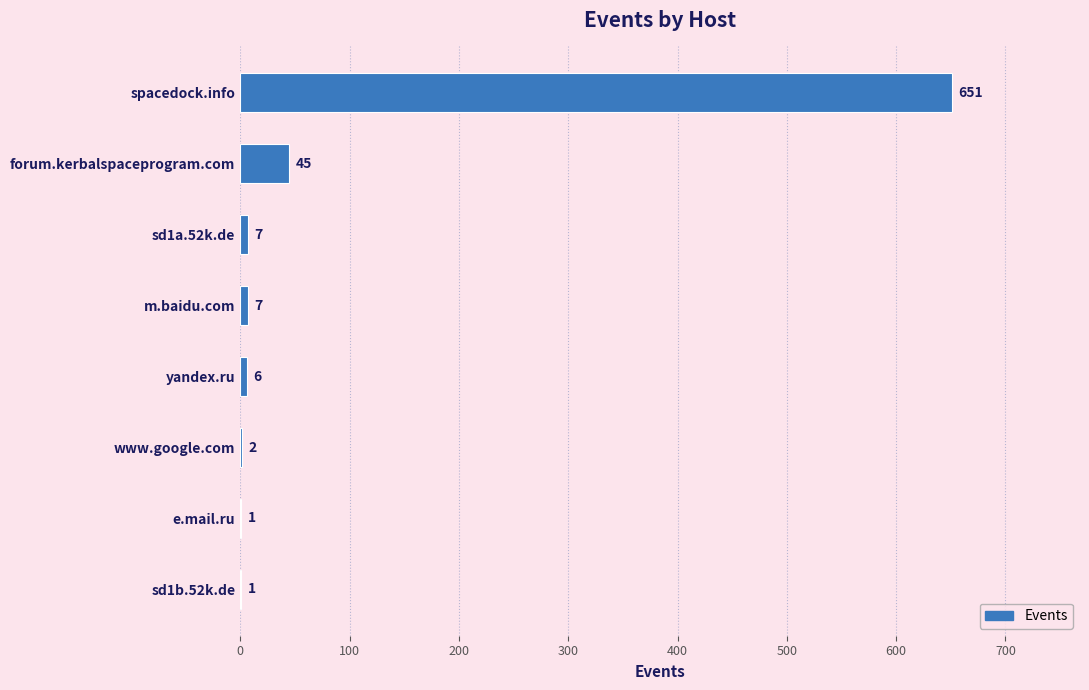

What is the maximum value shown in the chart?

651